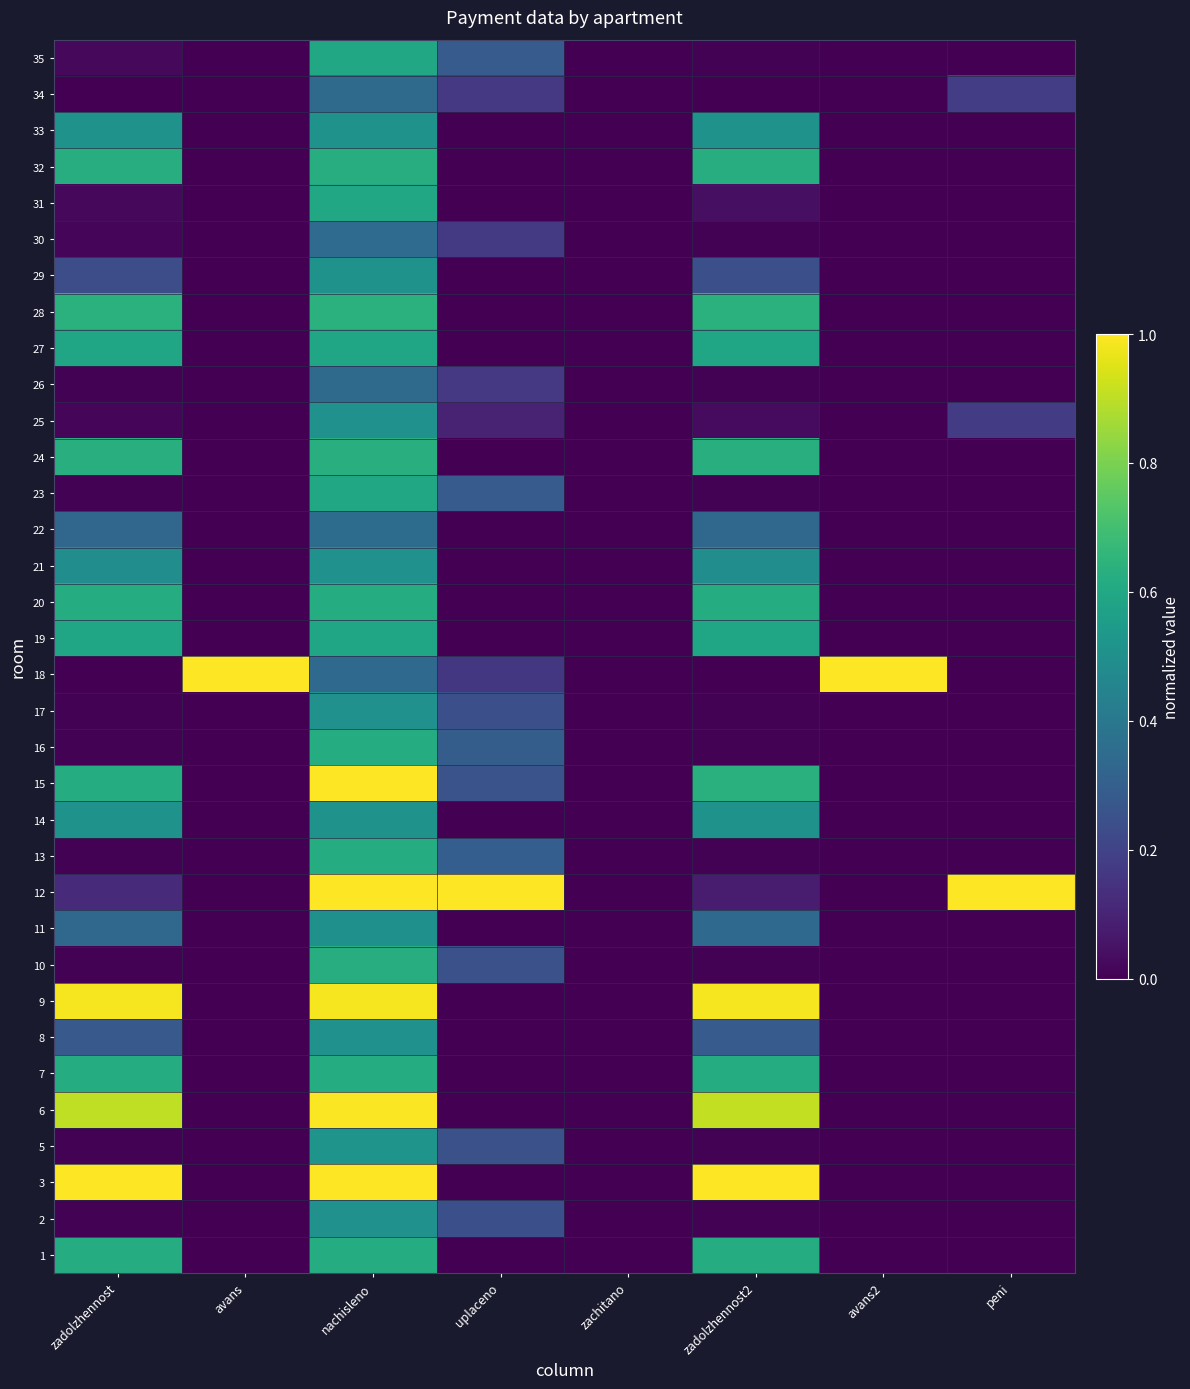

At which category is the sum across all series the highest?

nachisleno